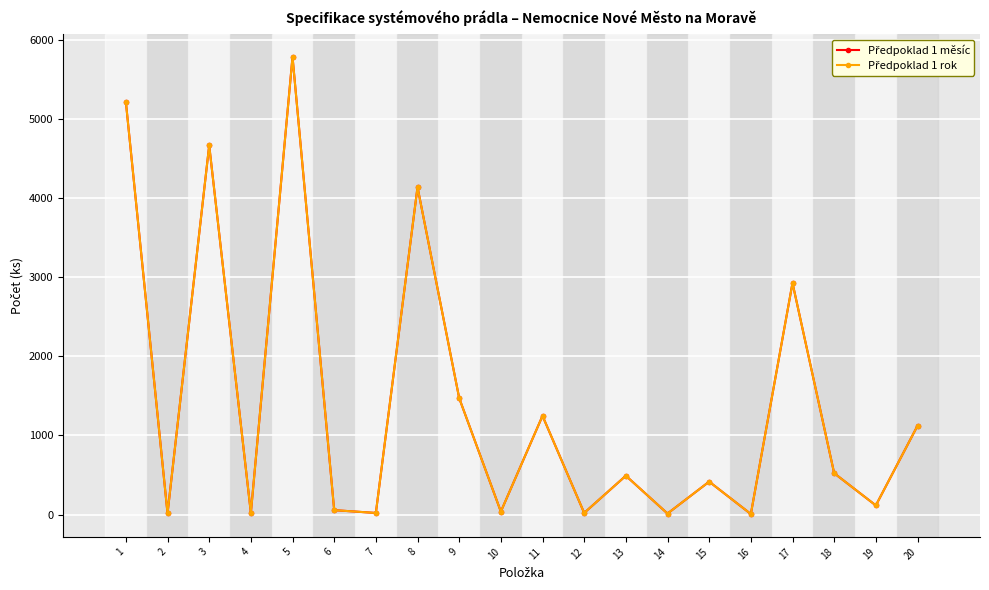

At which category is the sum across all series the highest?

5